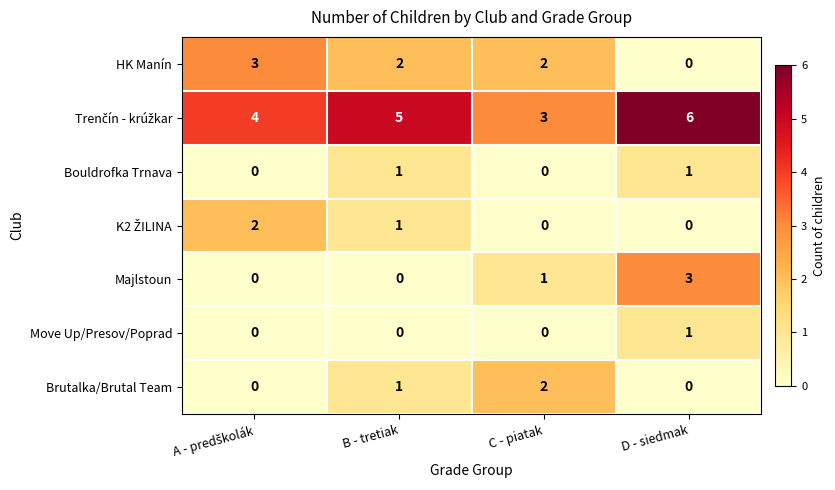

At how many categories does at least one series exceed 1?

4